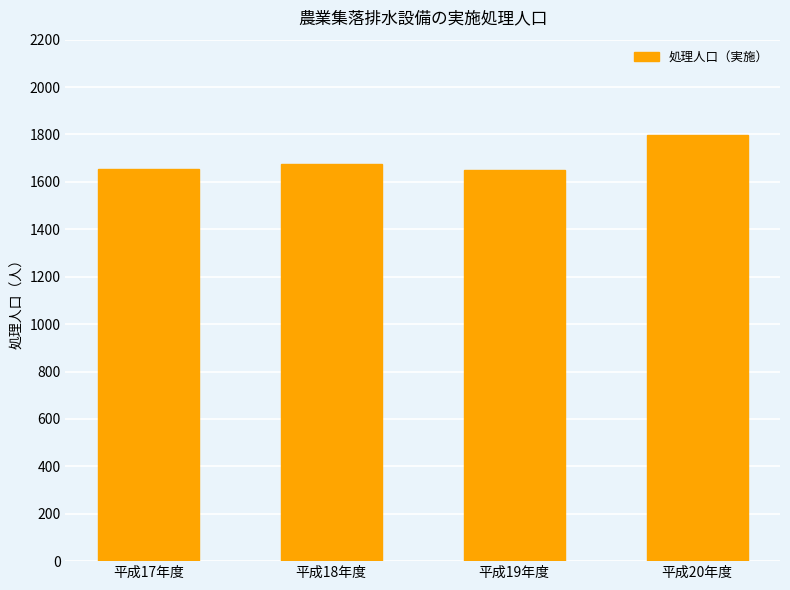

What is the minimum value shown in the chart?

1650